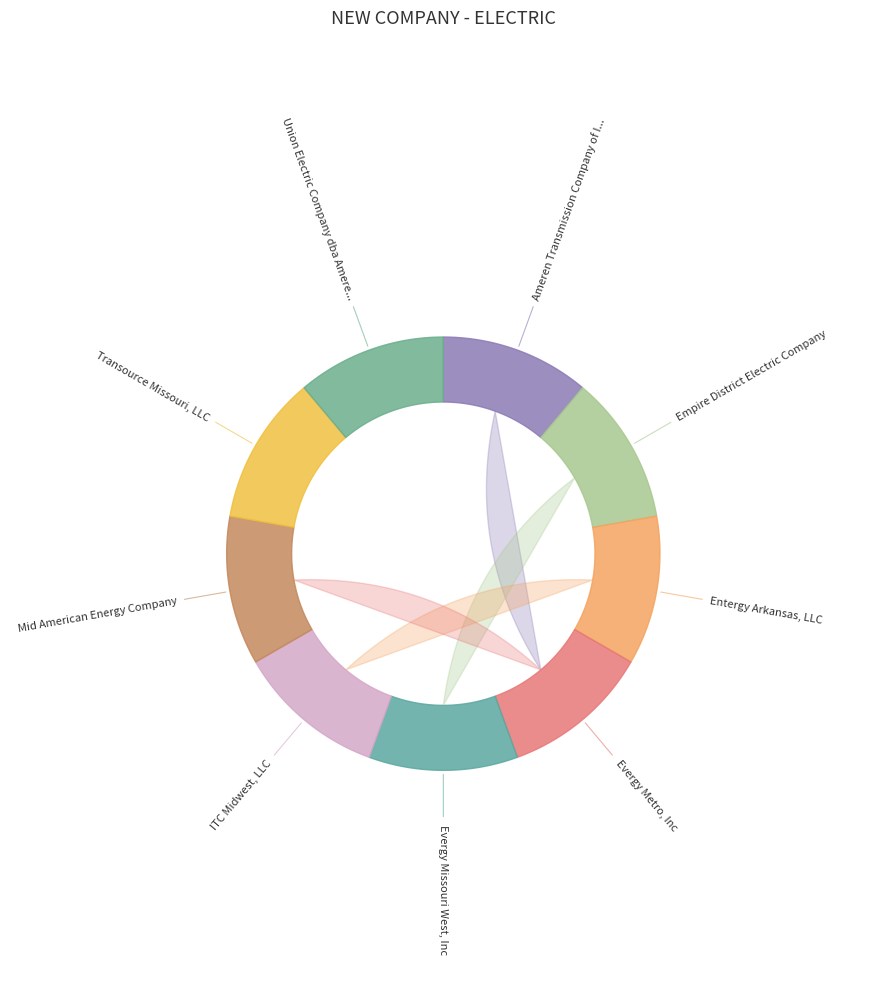

How many segments does this pie chart have?

9